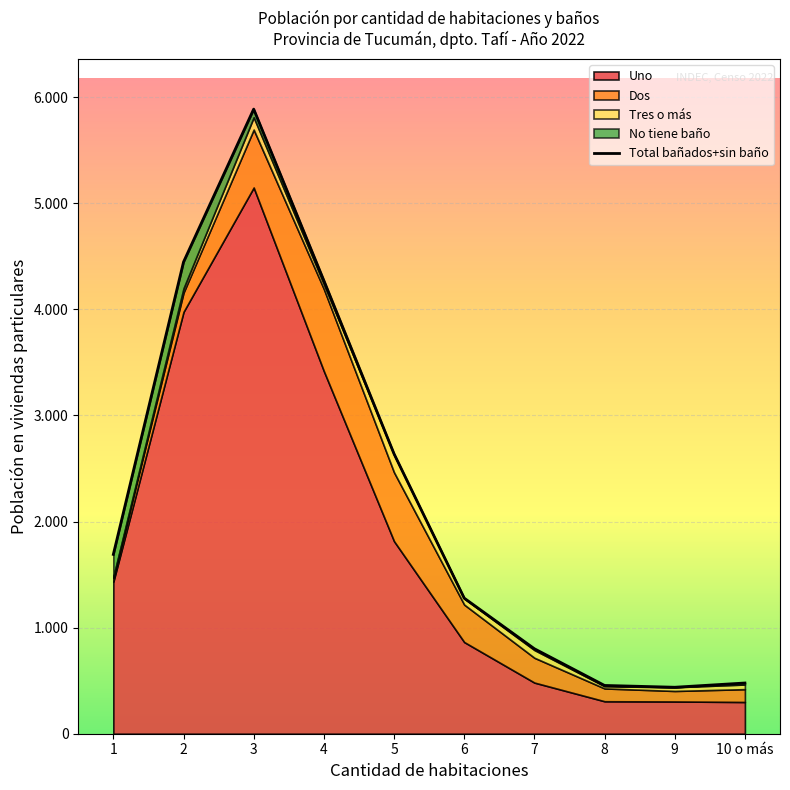

Where is the first local minimum?

9